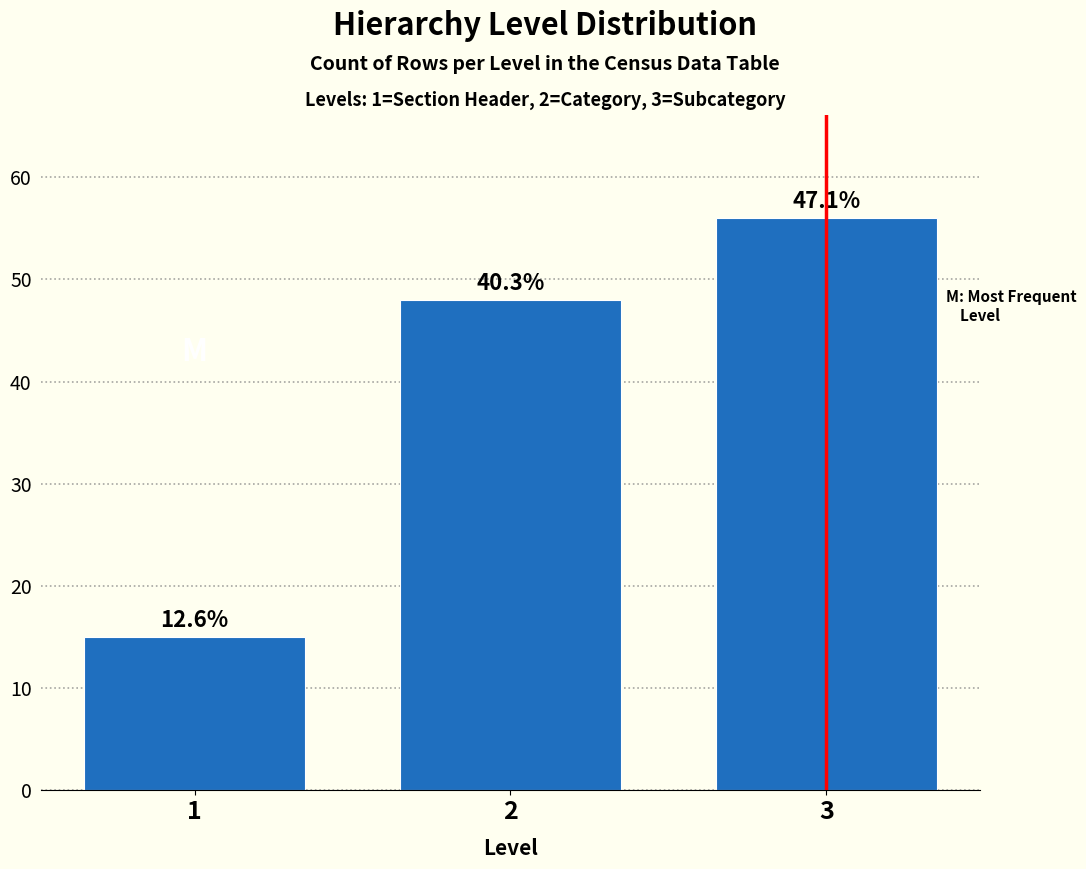

How many bars are there in total?

3